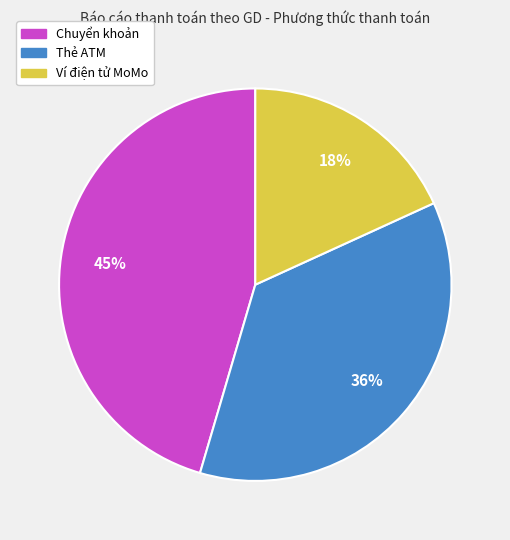

To the nearest percent, what is the average slice percentage?

33%